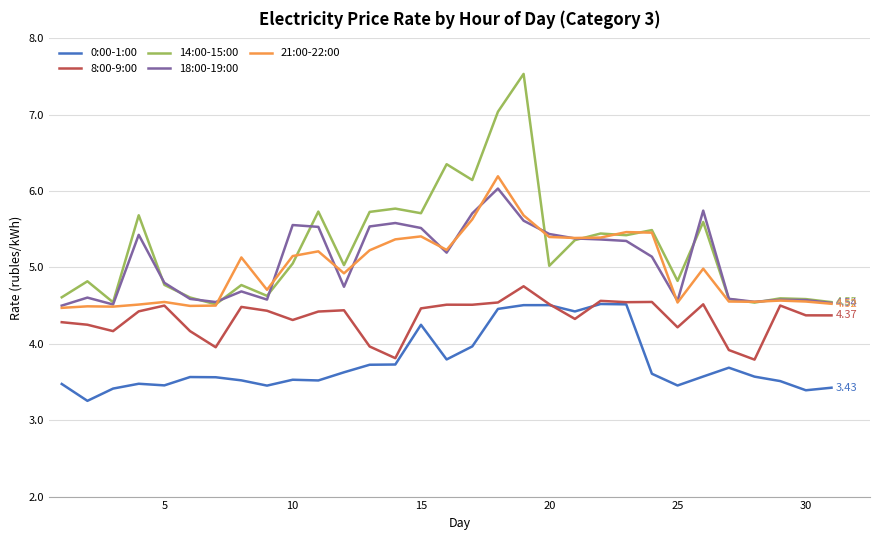

True or false: 18:00-19:00 and 0:00-1:00 cross at least once.

False